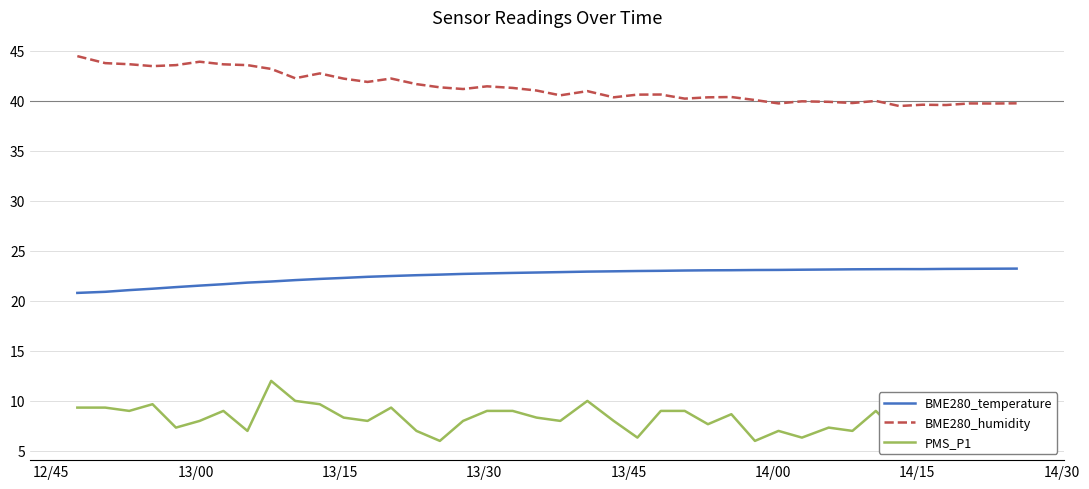

Which series has the largest total across all categories?

BME280_humidity